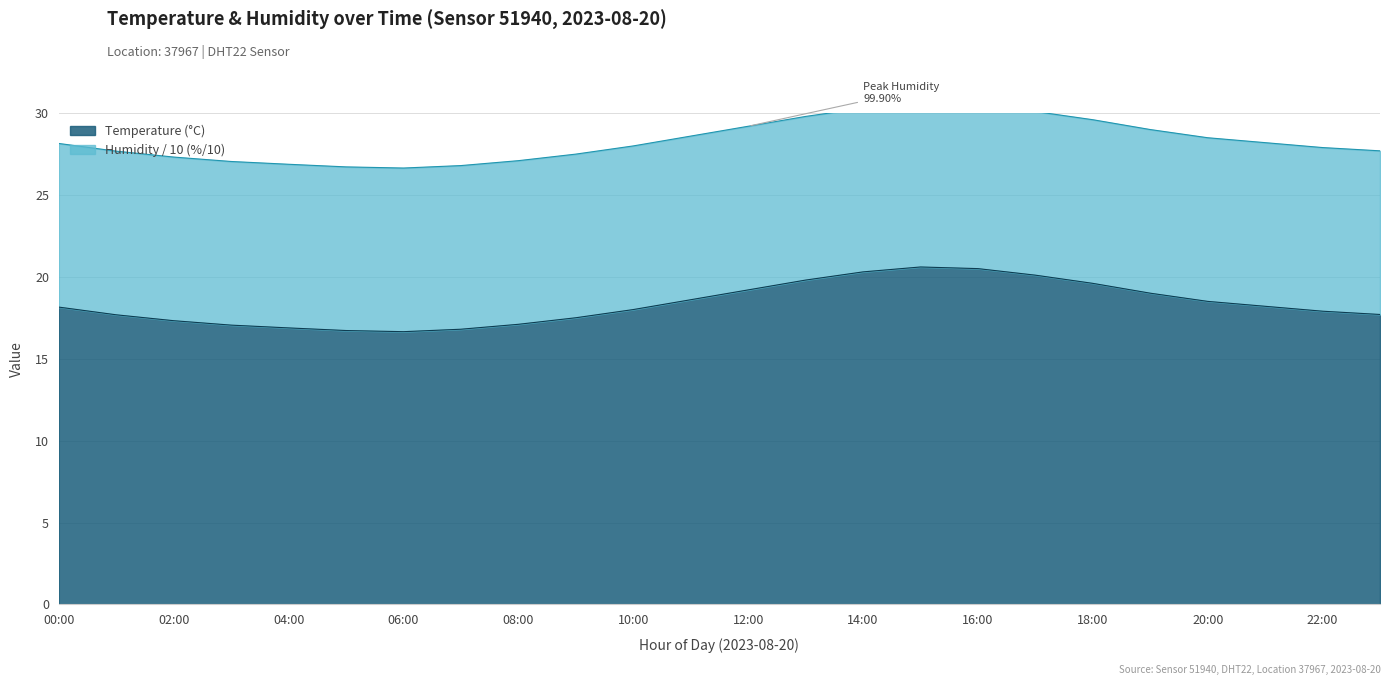

List the labels in order of value, smallest first.

06:00, 05:00, 07:00, 04:00, 03:00, 08:00, 02:00, 09:00, 01:00, 23:00, 22:00, 10:00, 00:00, 21:00, 20:00, 11:00, 19:00, 12:00, 18:00, 13:00, 17:00, 14:00, 16:00, 15:00